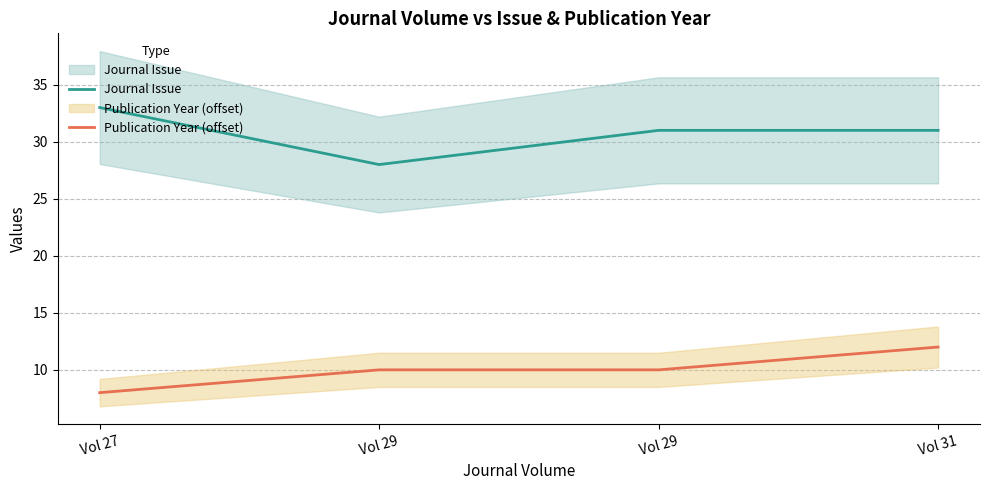

What is the minimum value shown in the chart?

8